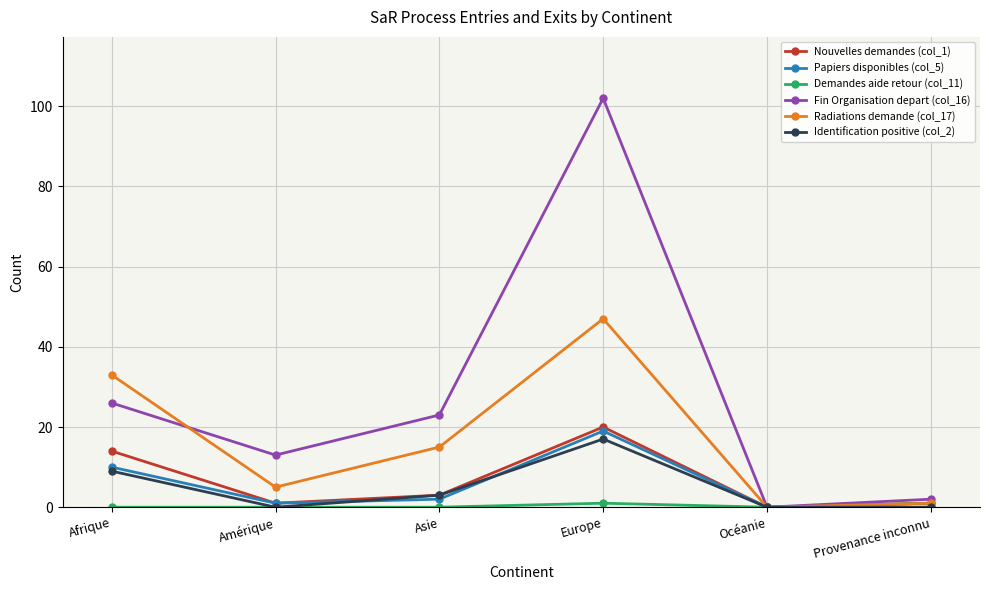

How many lines are shown in the chart?

6